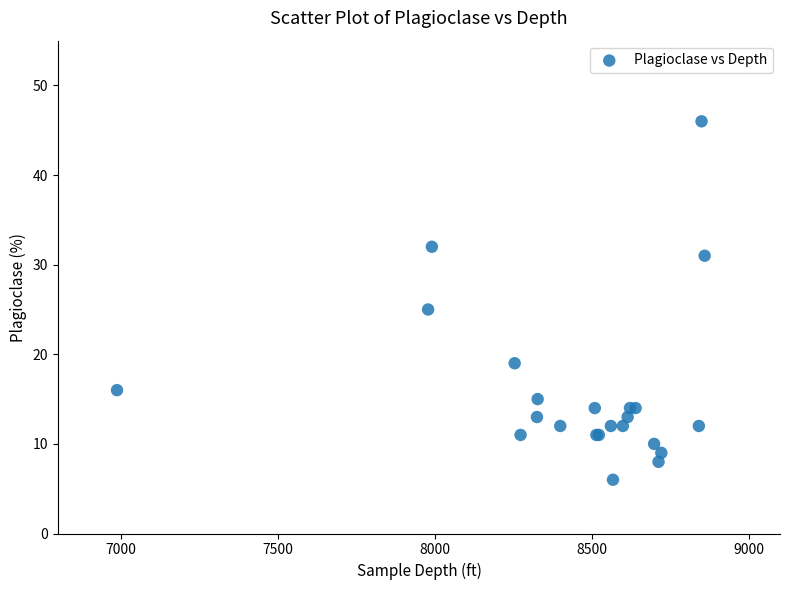

What Y value in the scatter plot is closest to 26?

25